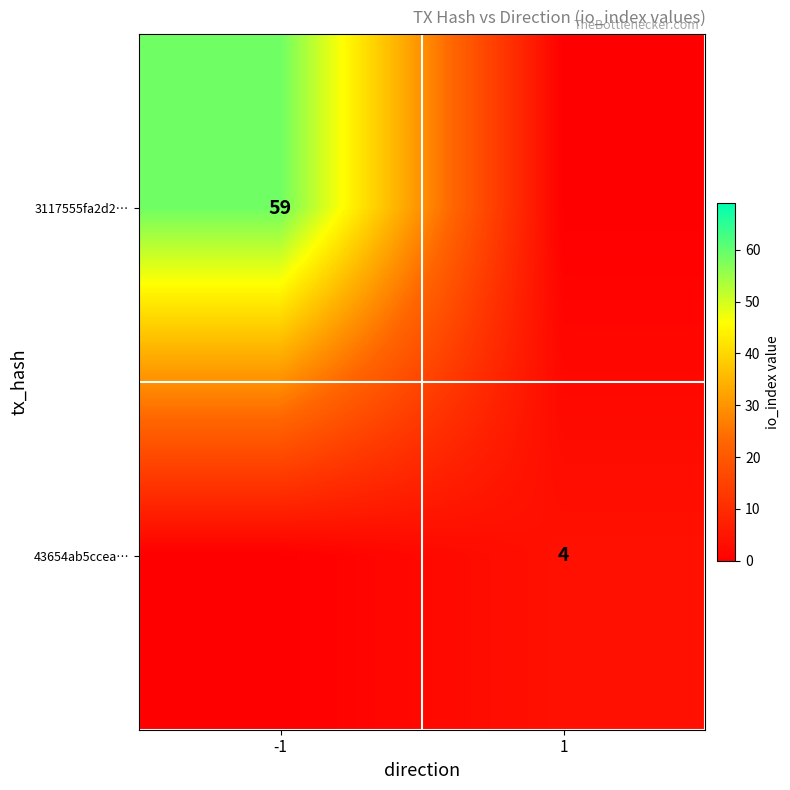

The 43654ab5ccea… series shows 4 at 1. True or false?

True